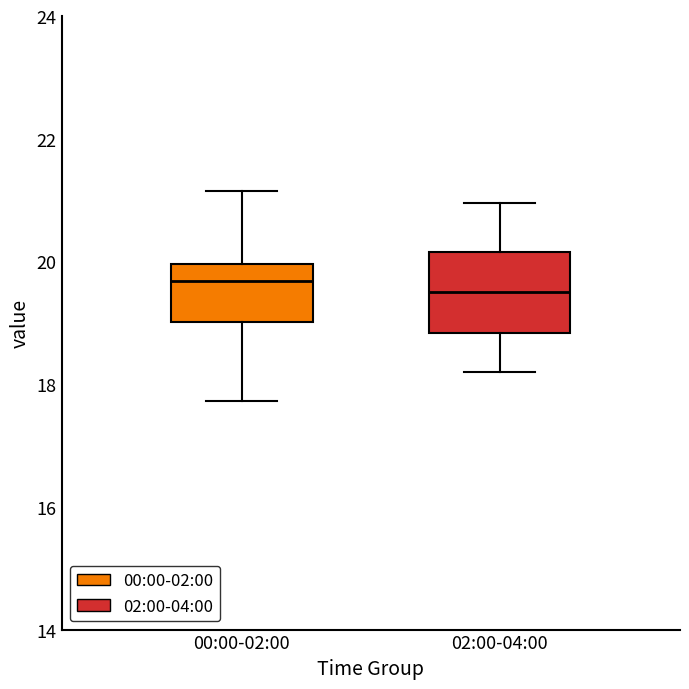

Reading left to right, transcribe this box plot: for each box, give where its median line is, the range the box spans, and where its two whiskers end, as read against the y-axis. The values are not printed on the chart, so give them approximately, as read against the axis.

00:00-02:00: median 19.6, box 19.0 to 20.0, whiskers 17.8 to 21.2
02:00-04:00: median 19.6, box 18.8 to 20.2, whiskers 18.2 to 21.0